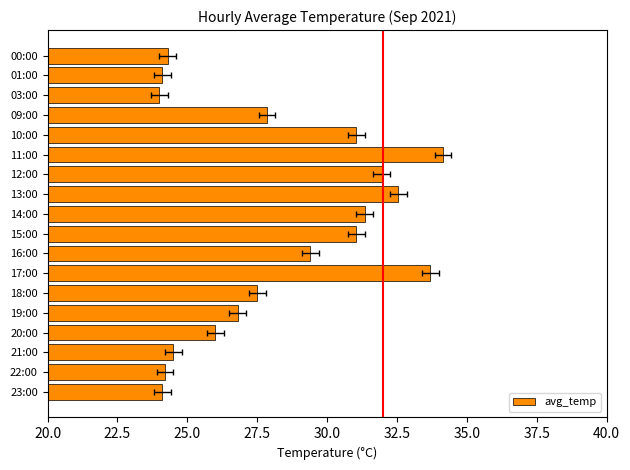

The chart shows a value of 10.0 at 00:00. True or false?

False